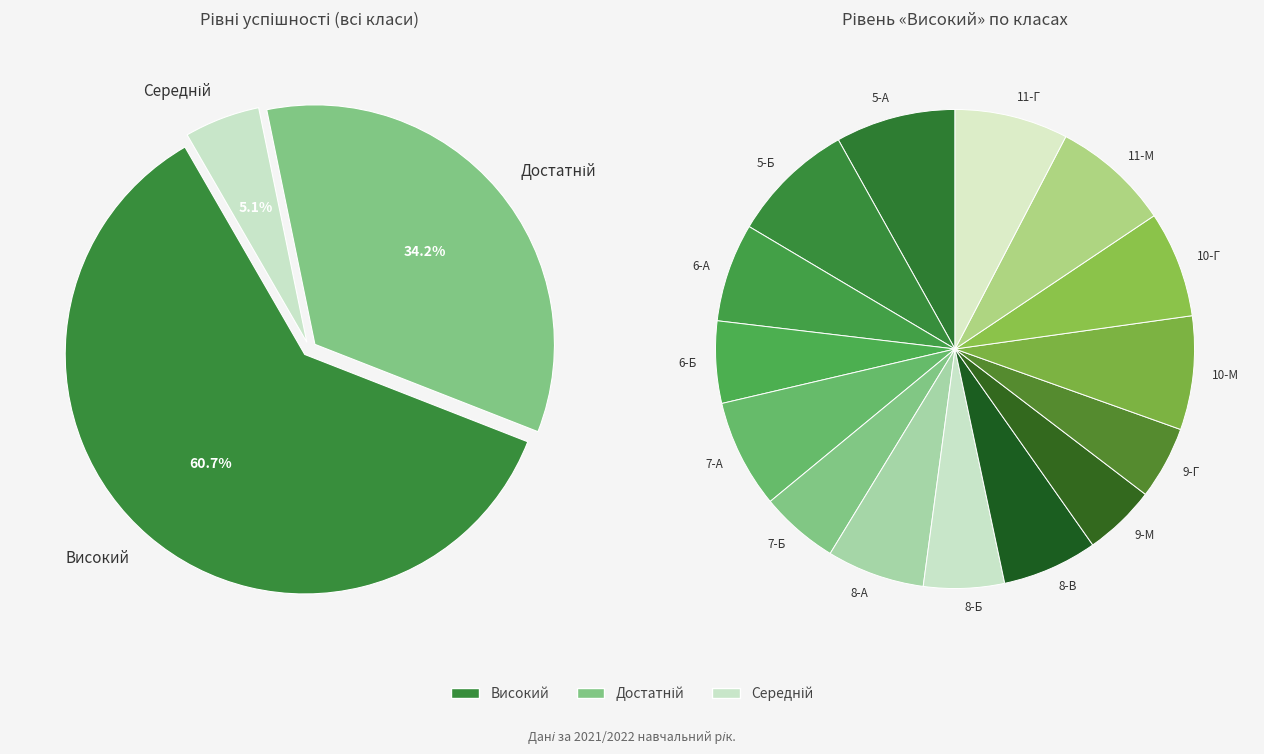

To the nearest percent, what portion does 7-Б represent?

5%